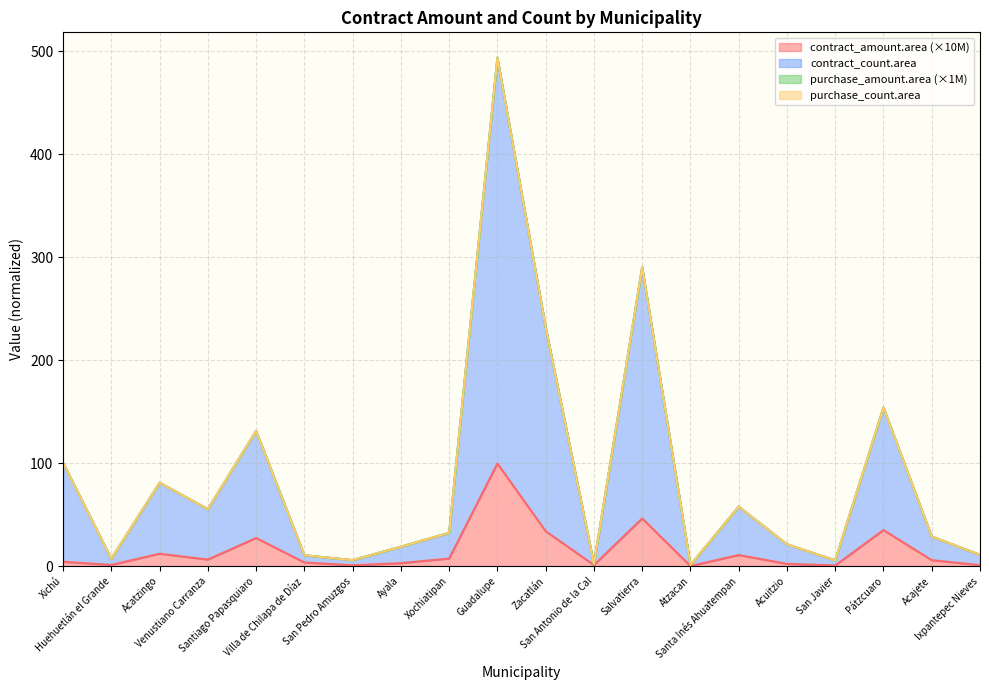

Which series changed the most between Xichú and Ixpantepec Nieves?

contract_count.area